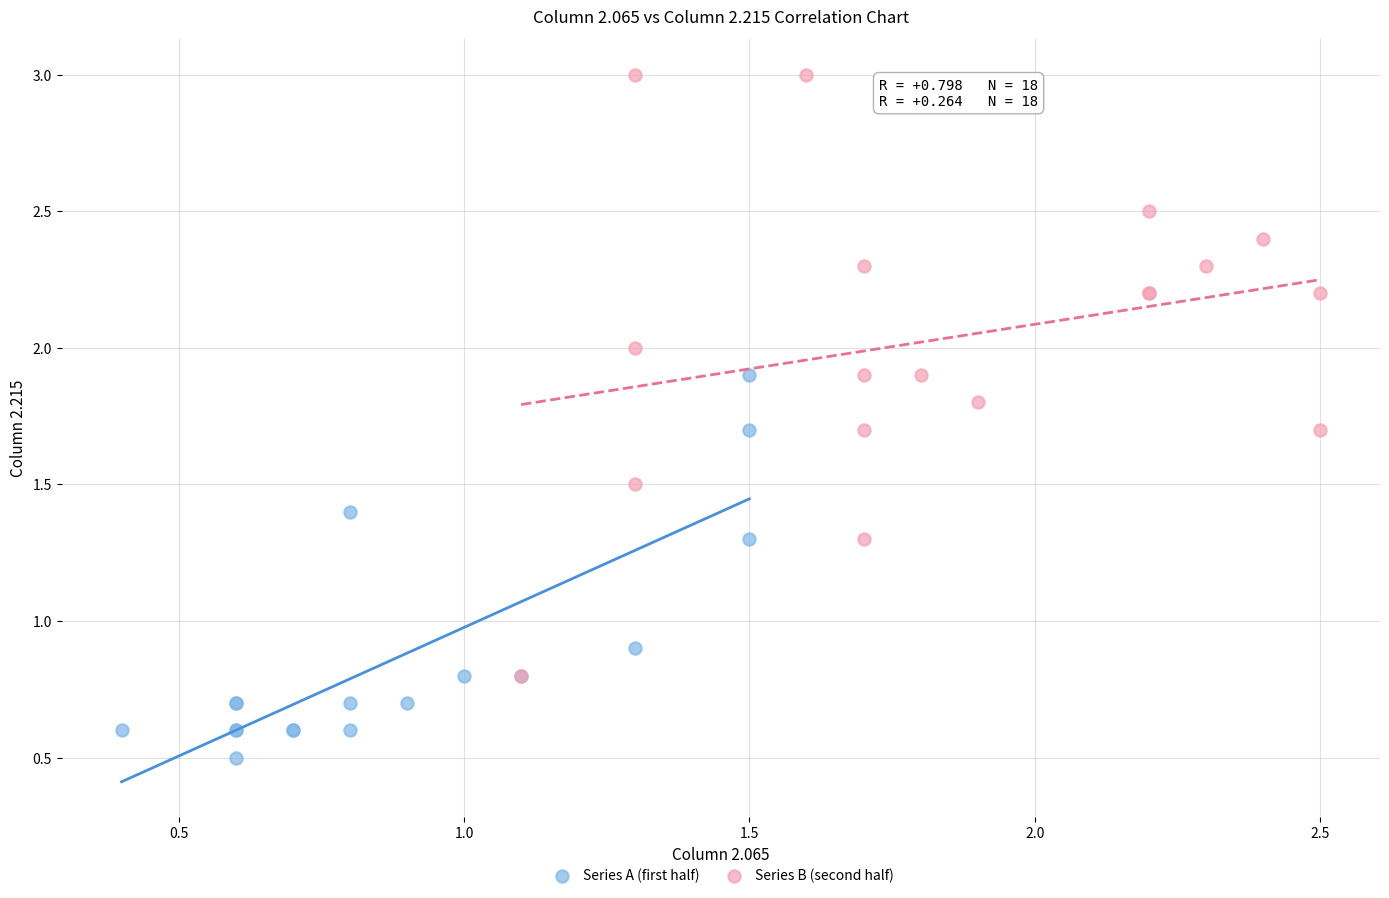

Which series reaches the maximum Y coordinate?

Series B (second half)